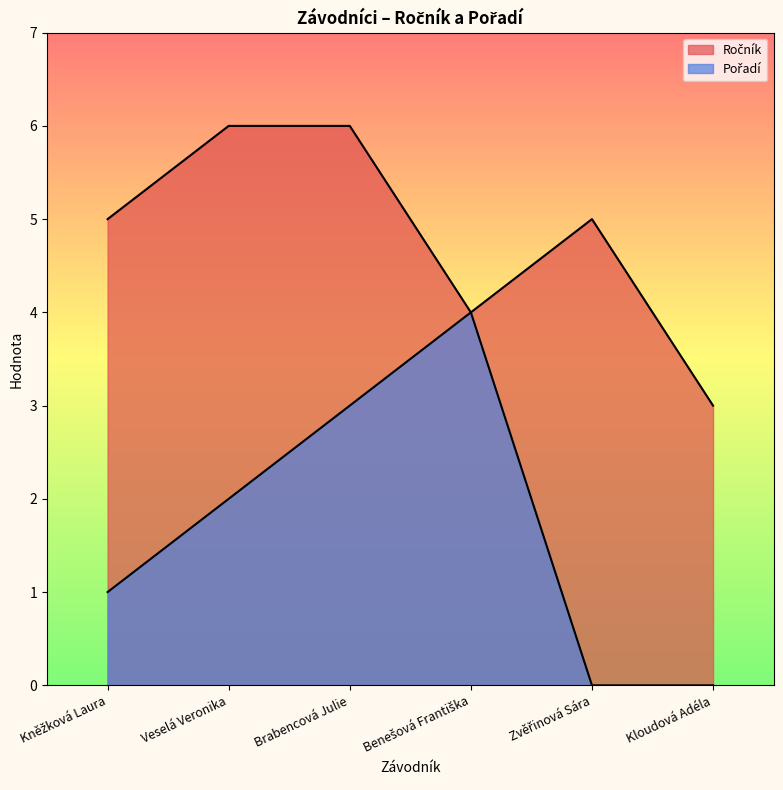

What are all the series names shown in the legend?

Ročník, Pořadí